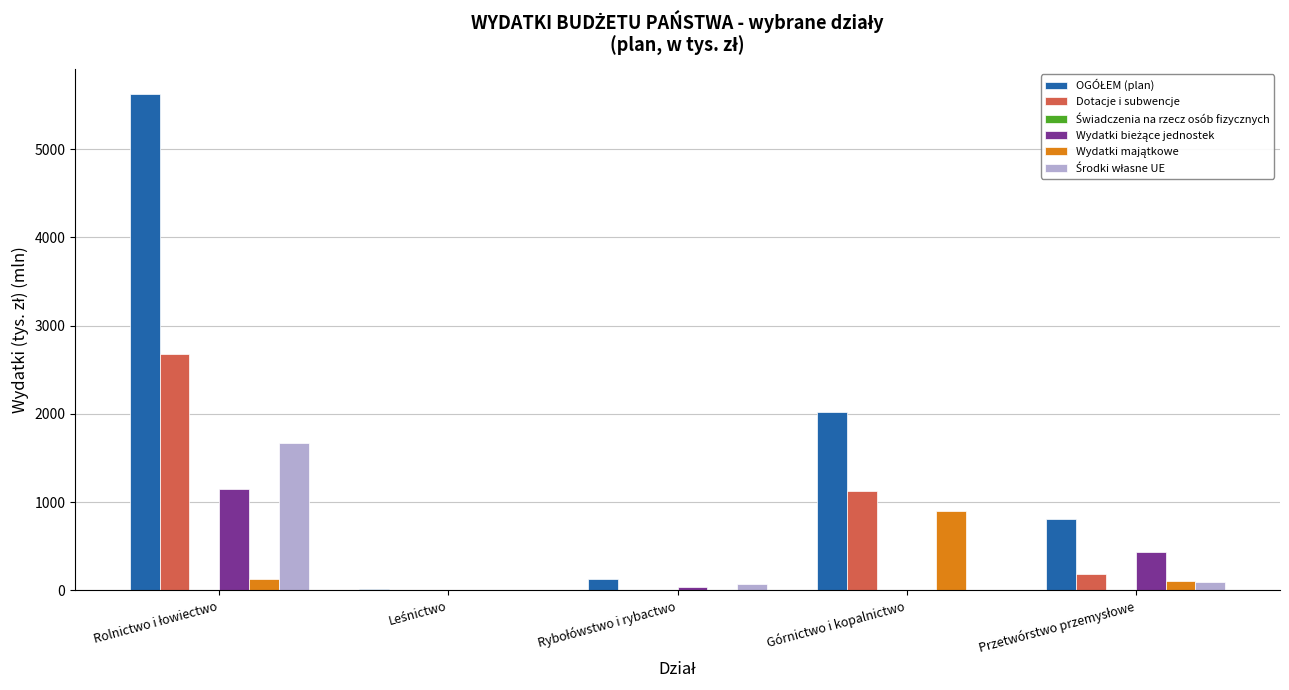

What is the total value across all series at Górnictwo i kopalnictwo?

4040.7